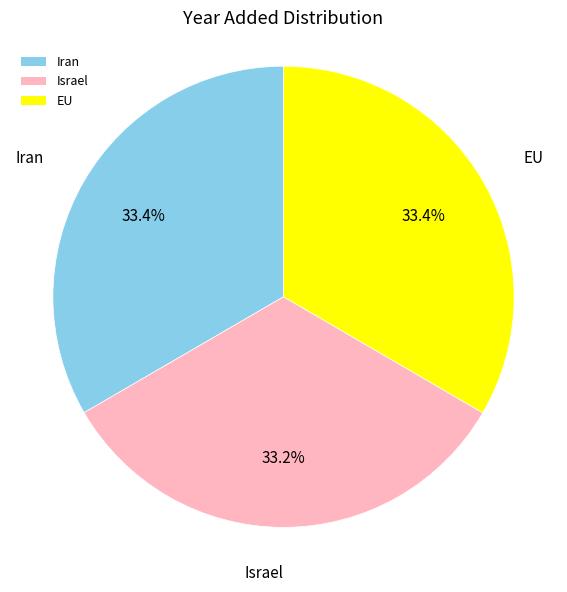

Combined, what portion of the pie is EU and Iran?

66.8%